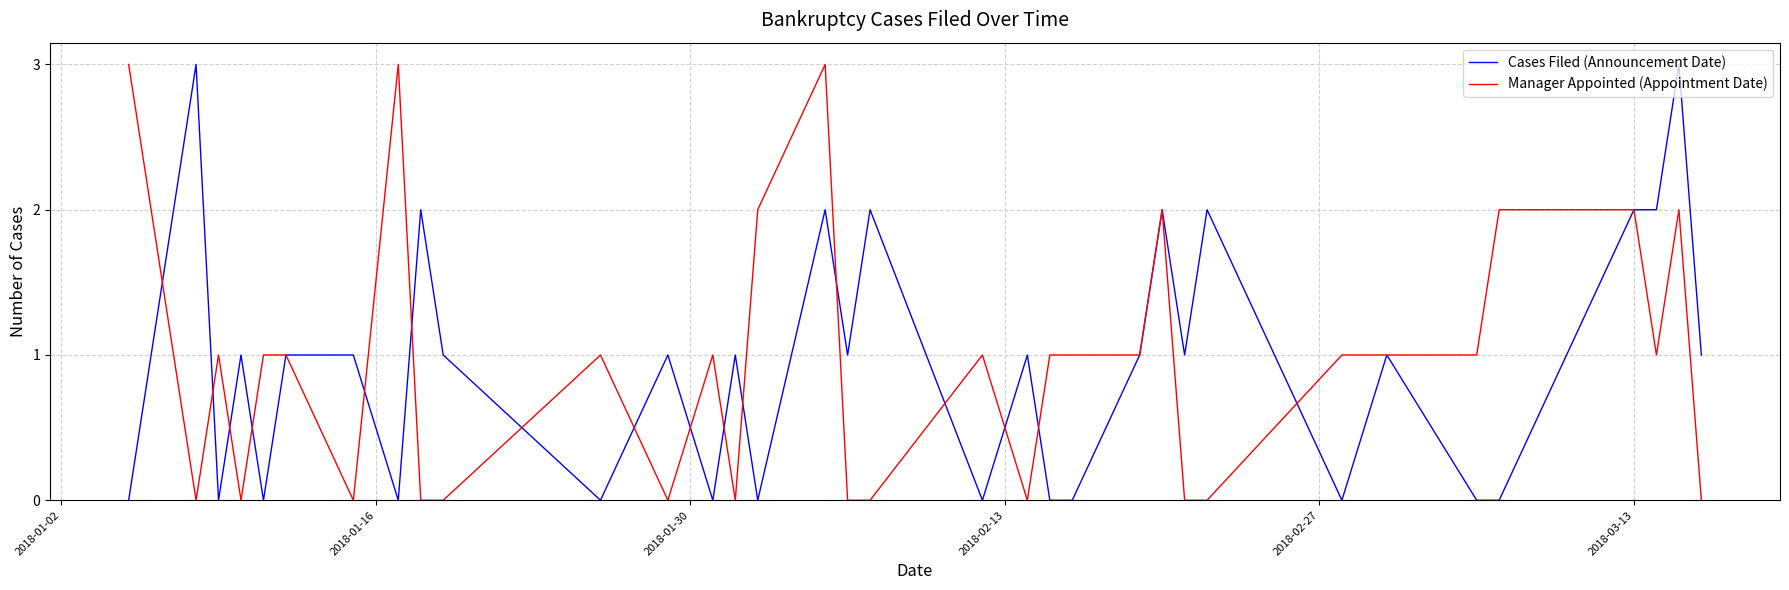

What is the greatest value displayed?

3